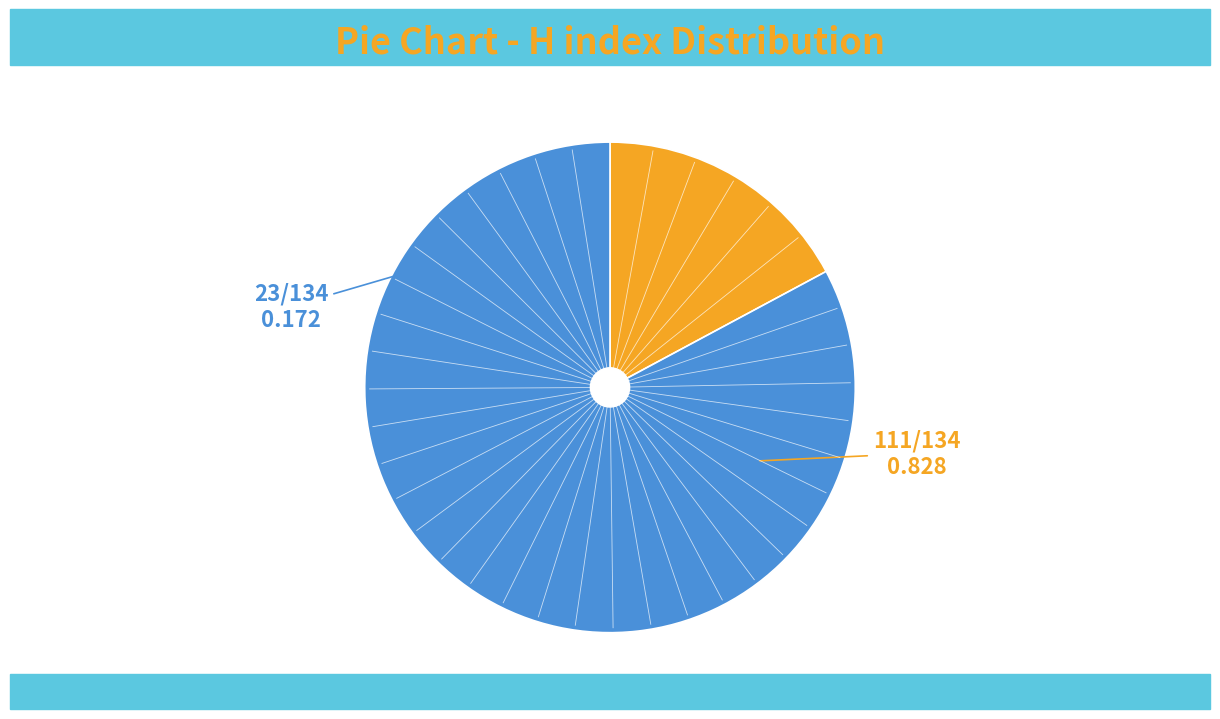

Is there any slice that represents more than half of the pie?

Yes